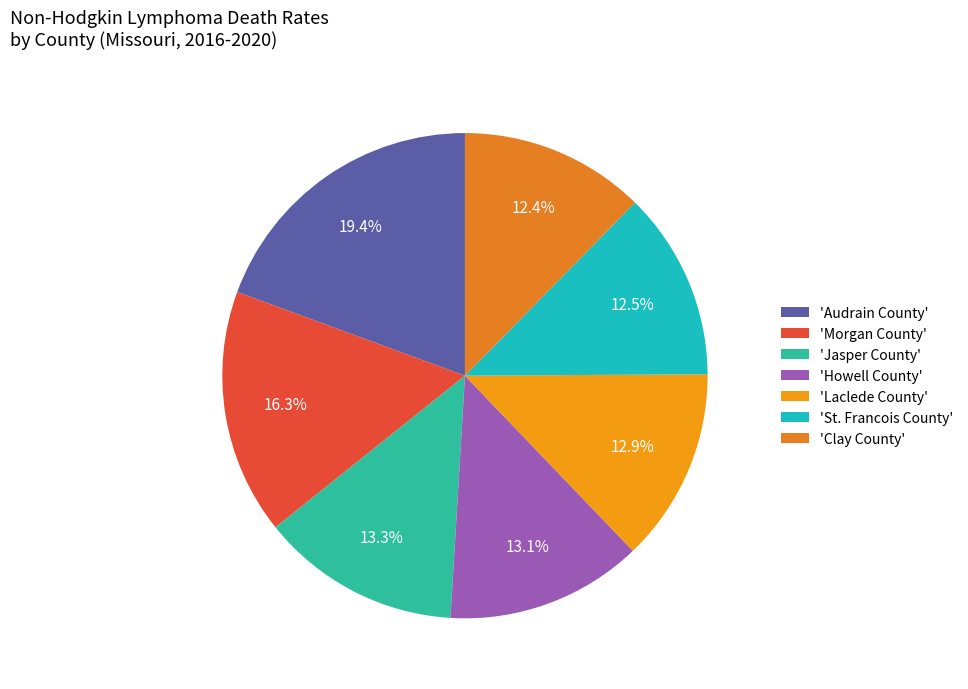

How many slices are in this pie chart?

7